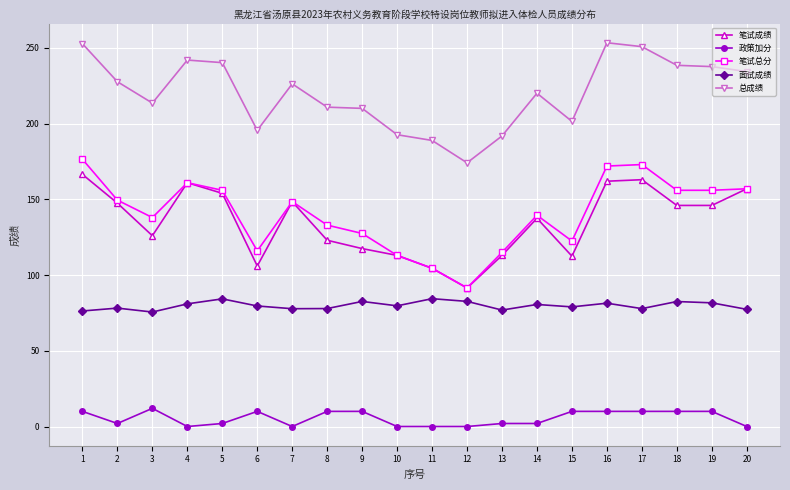

Does the chart display data point markers on the line(s)?

Yes